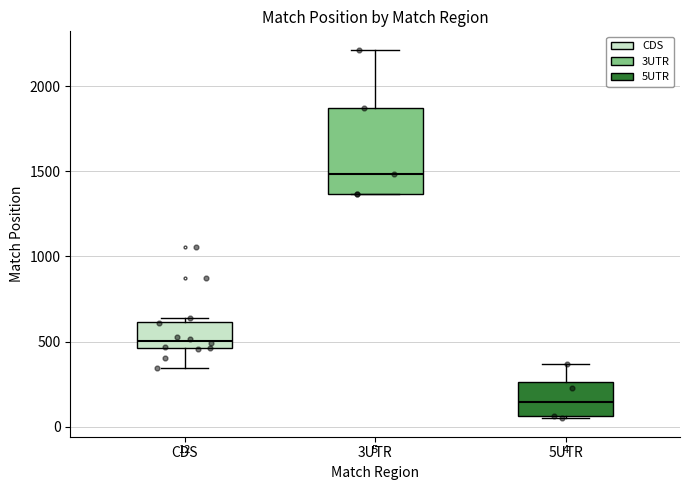

Which box is the tallest, from its lower edge to its upper edge?

3UTR